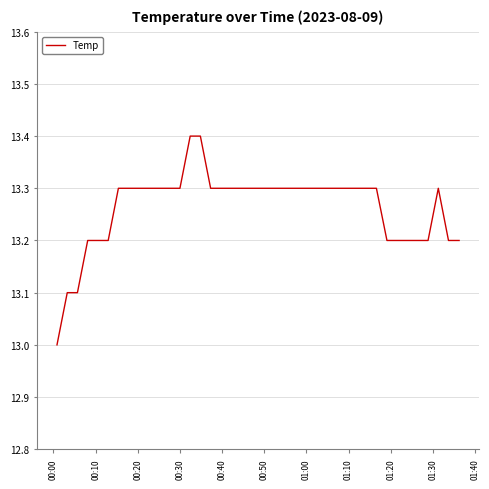

What is the difference between the maximum and minimum values?

0.4